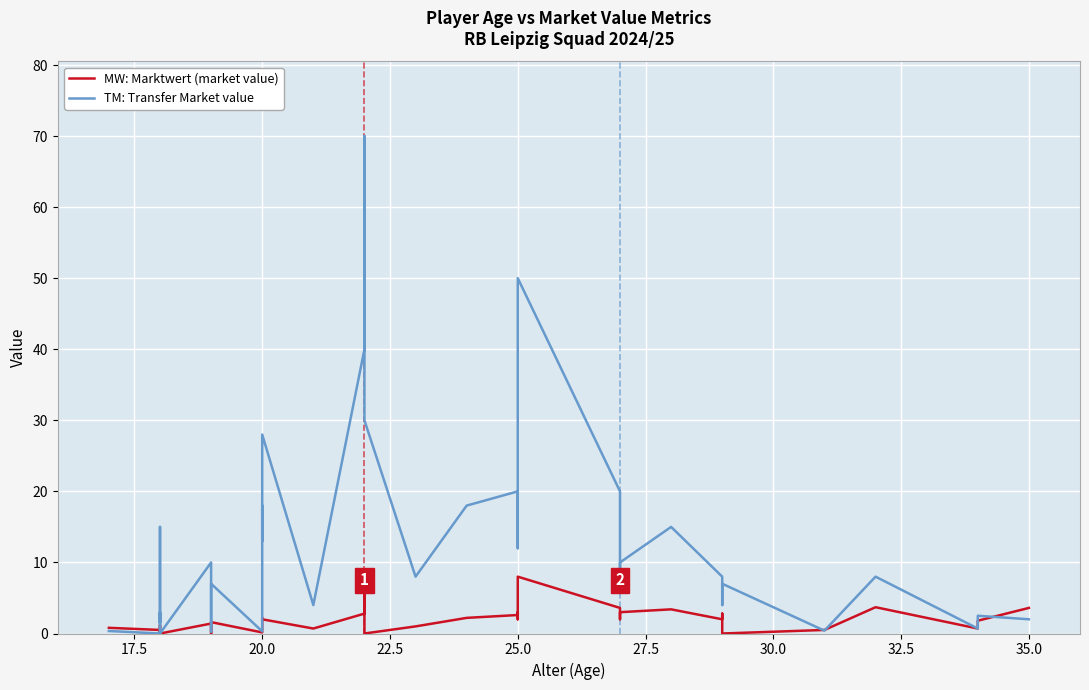

How many intersections are there between MW: Marktwert (market value) and TM: Transfer Market value?

4